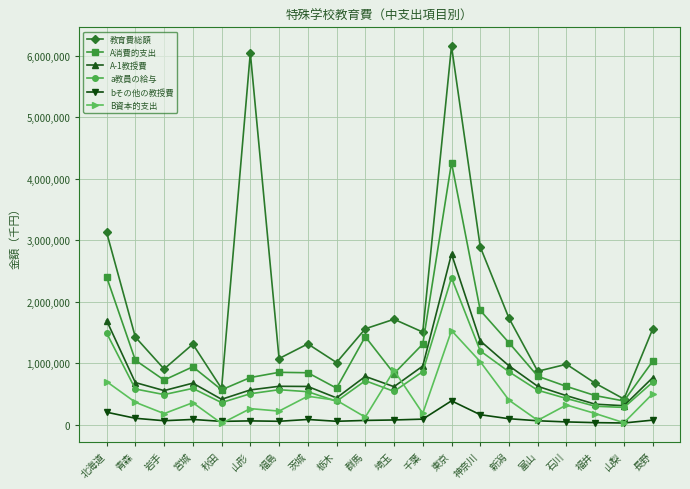

What is the label of the 3rd point from the right?

福井